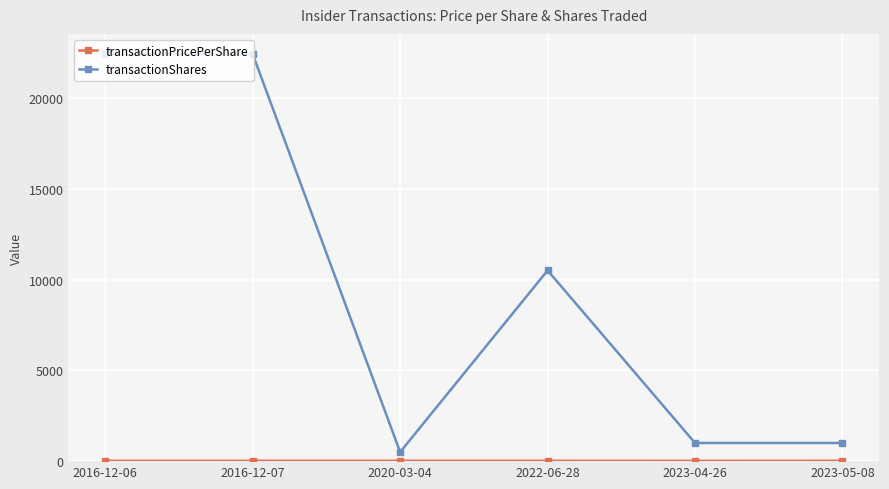

Which series has the largest total across all categories?

transactionShares